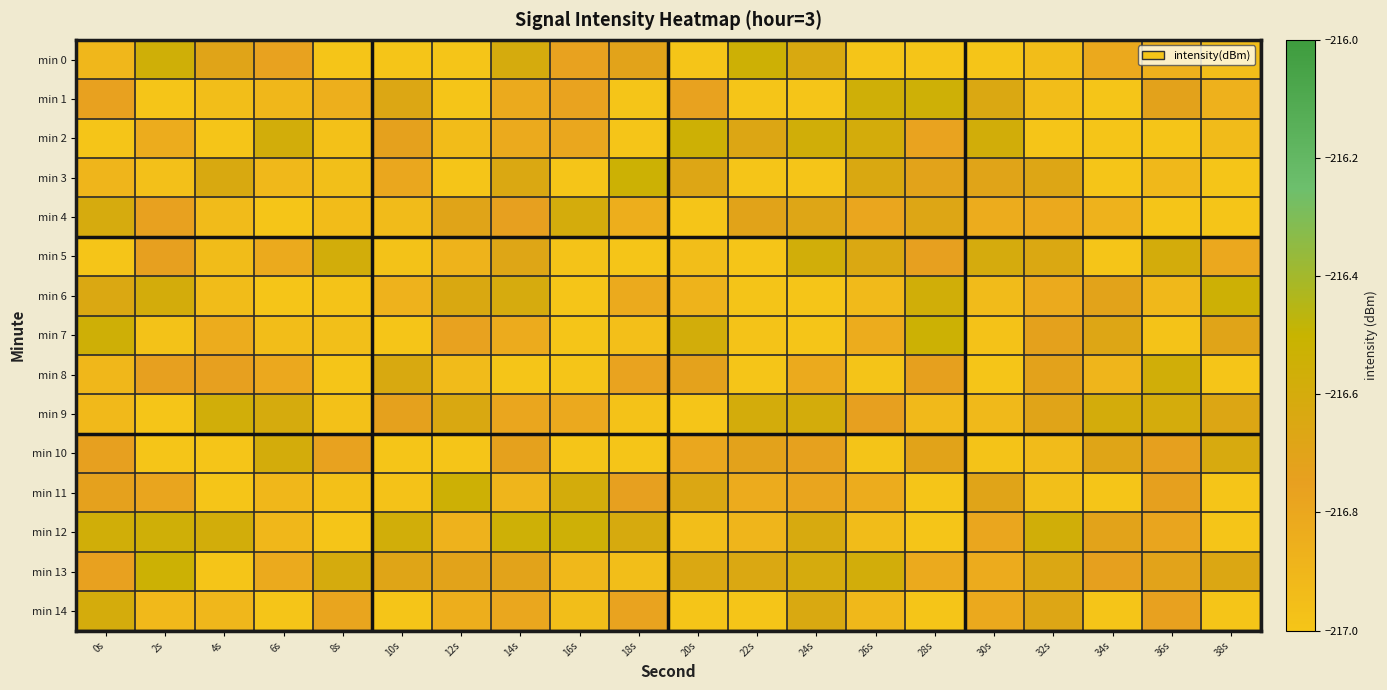

At which category is the sum across all series the highest?

14s